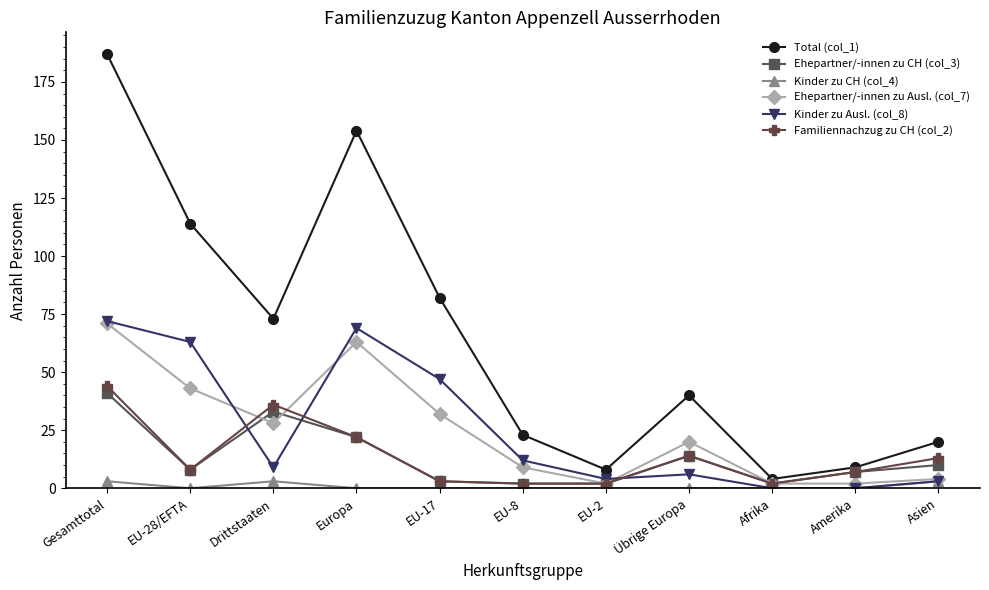

What is the difference between the maximum and minimum values in the Total (col_1) series?

183